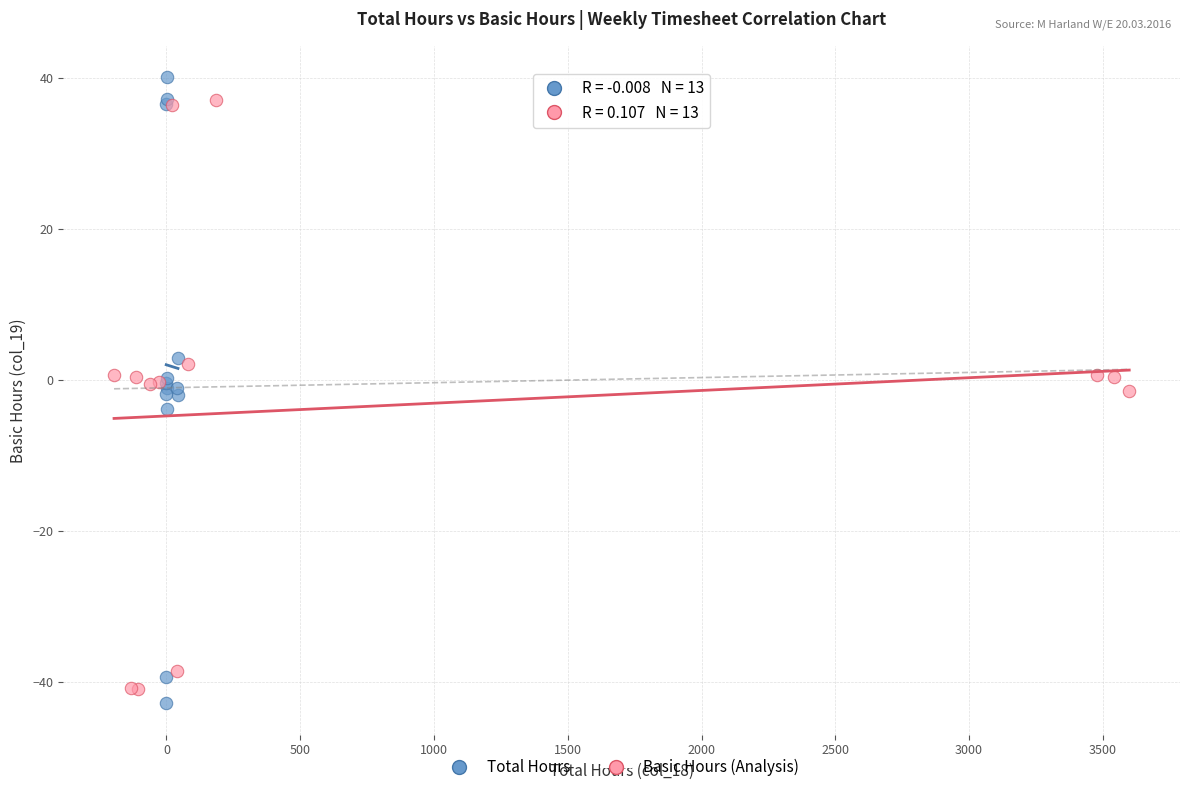

Which series has the largest Y range (max minus min)?

Total Hours